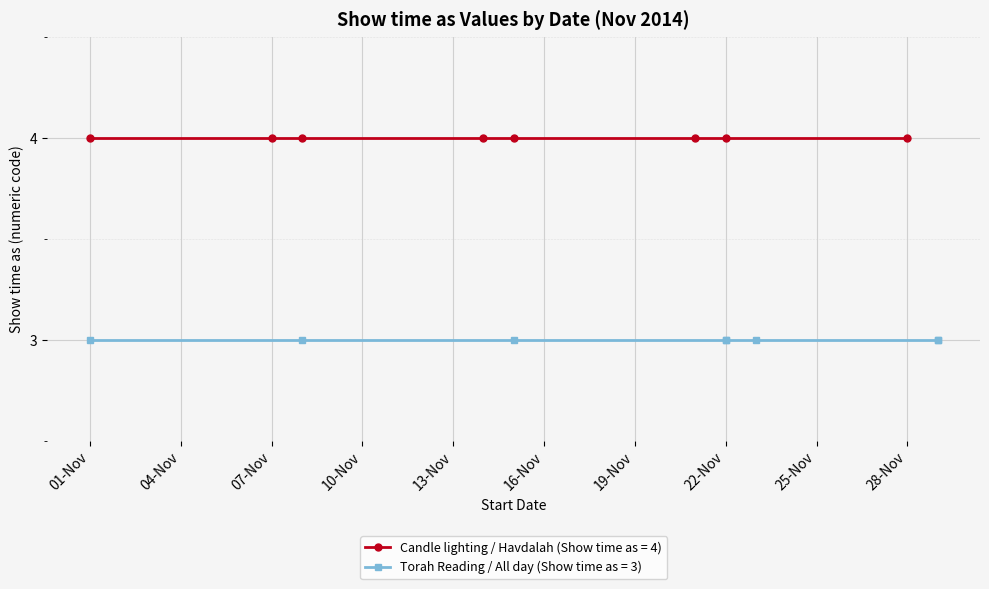

What is the value of the Show time as (Torah Reading / All day) point at the 1st from the left?

3